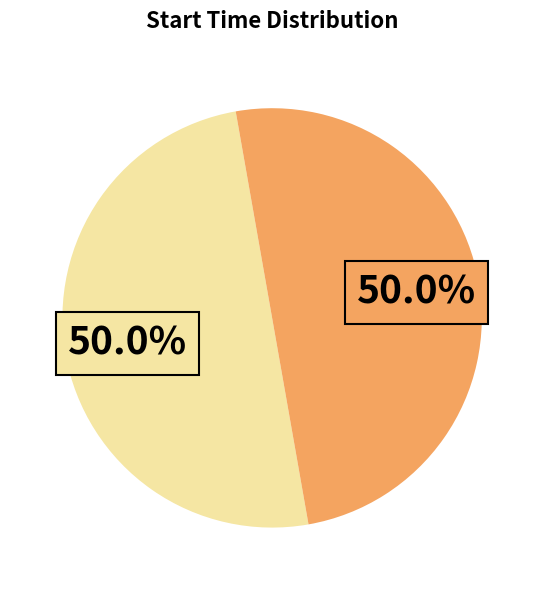

Count the number of slices in the pie.

2